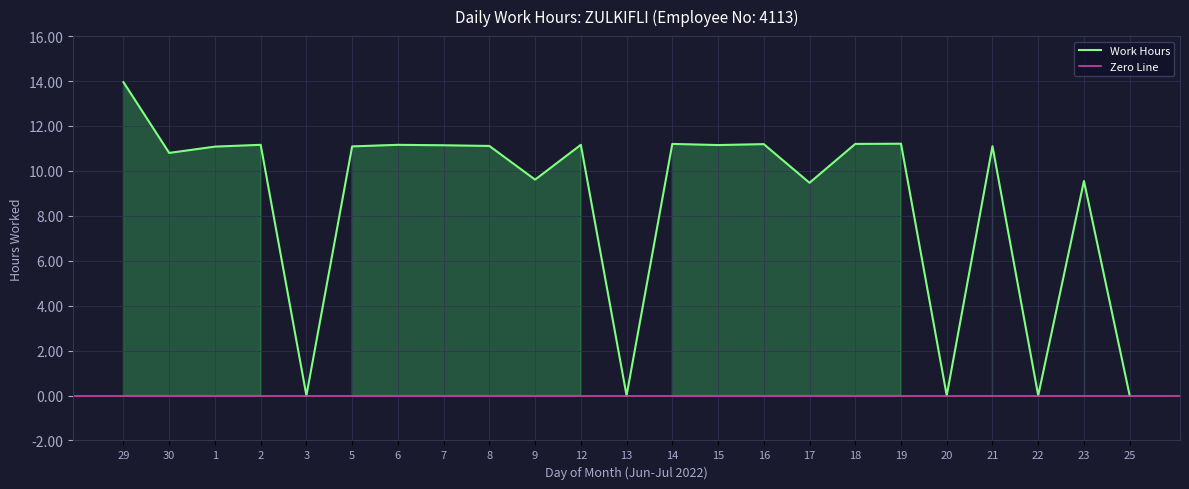

How many categories are shown in the chart?

23